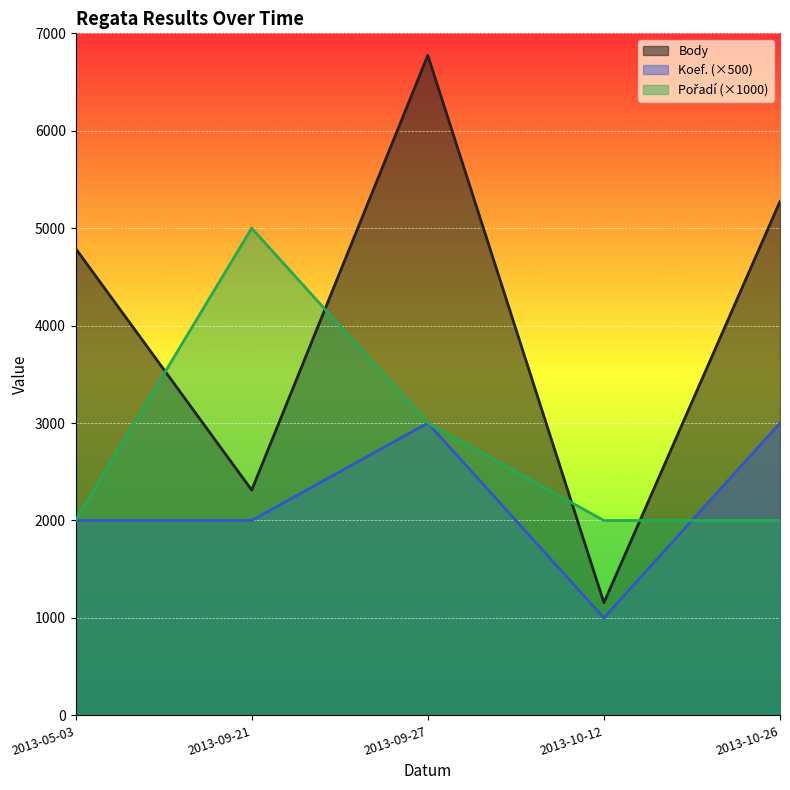

Between 2013-05-03 and 2013-10-26, which series saw the biggest shift?

Koef. (×500)